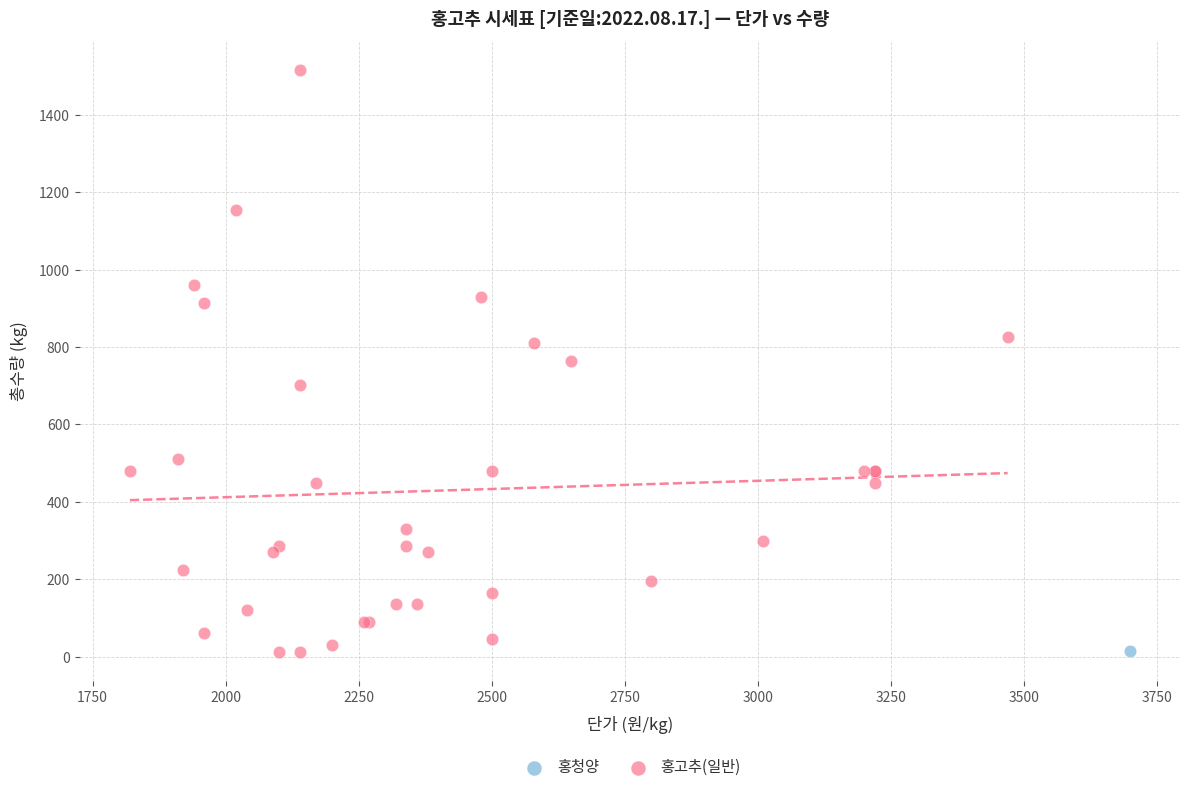

What are all the series names shown in the legend?

홍청양, 홍고추(일반)